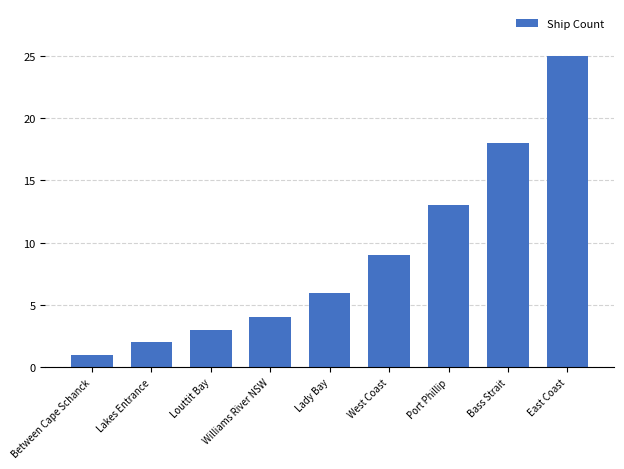

Read the value at Williams River NSW.

4